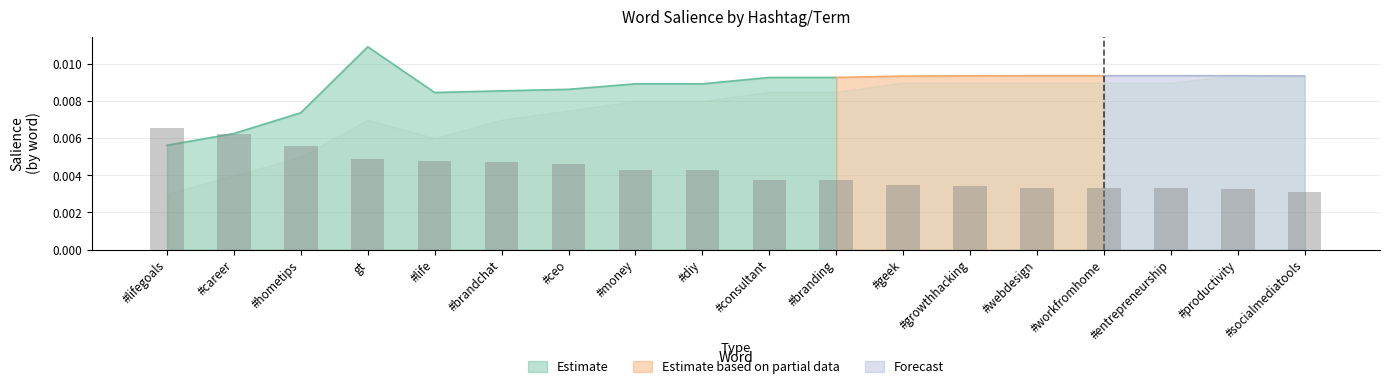

Which has a higher value, #geek or #hometips?

#hometips